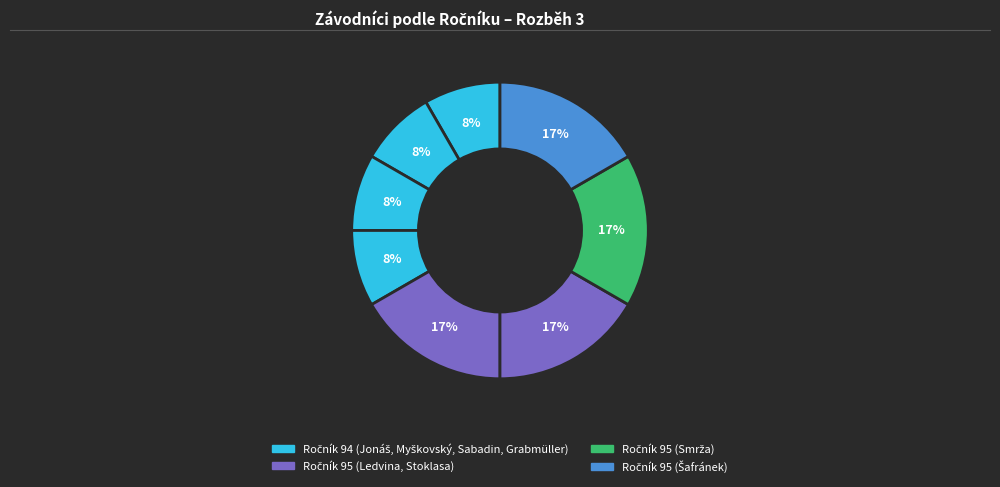

To the nearest percent, what is the difference between the largest and smallest slice percentages?

8%